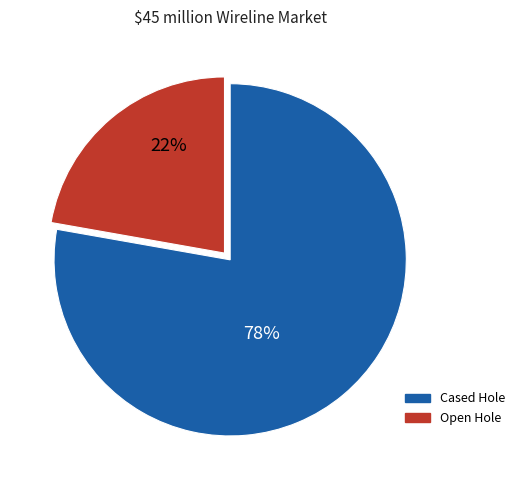

Is there a majority slice in this chart?

Yes